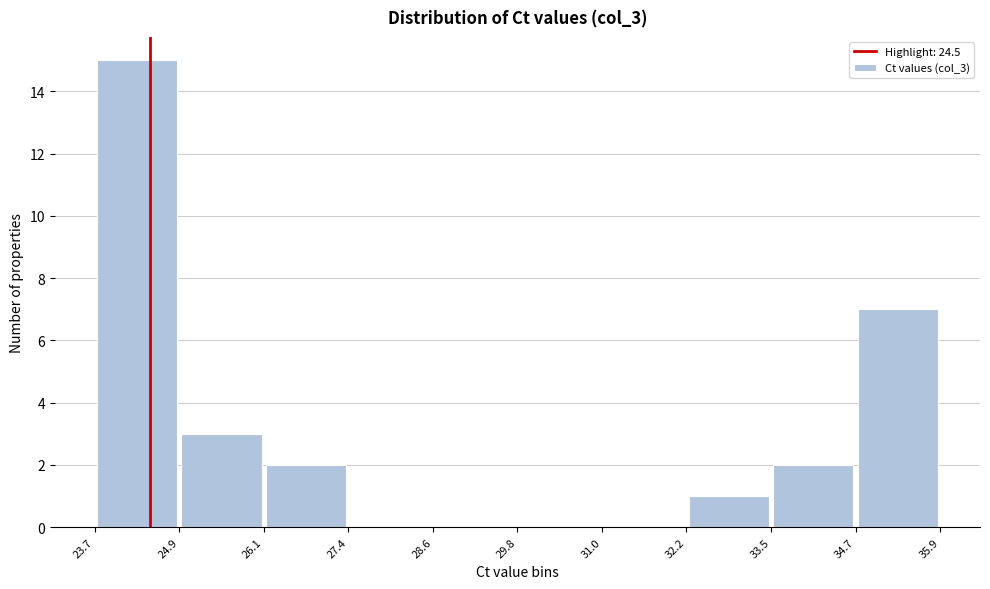

Reading left to right, list every bar in this chart as the range it spans on the x-axis followed by its height. The values are not printed on the chart, so give them approximately, as read against the axis.

23.7 to 24.9: 15
24.9 to 26.1: 3
26.1 to 27.4: 2
27.4 to 28.6: 0
28.6 to 29.8: 0
29.8 to 31.0: 0
31.0 to 32.2: 0
32.2 to 33.5: 1
33.5 to 34.7: 2
34.7 to 35.9: 7